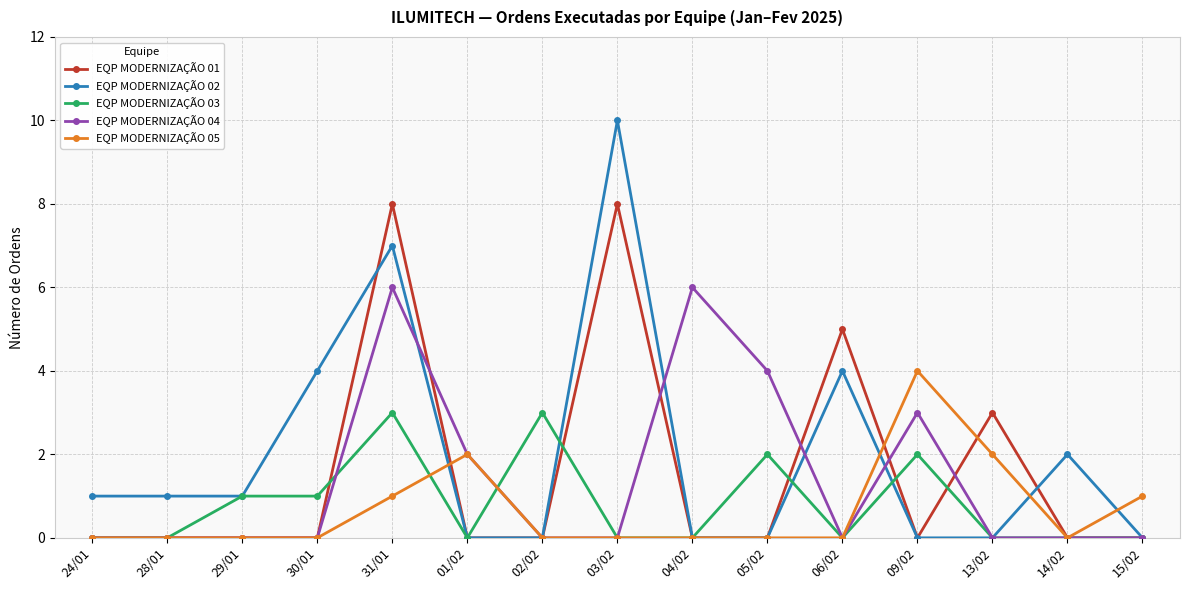

How many data points does each series have?

15